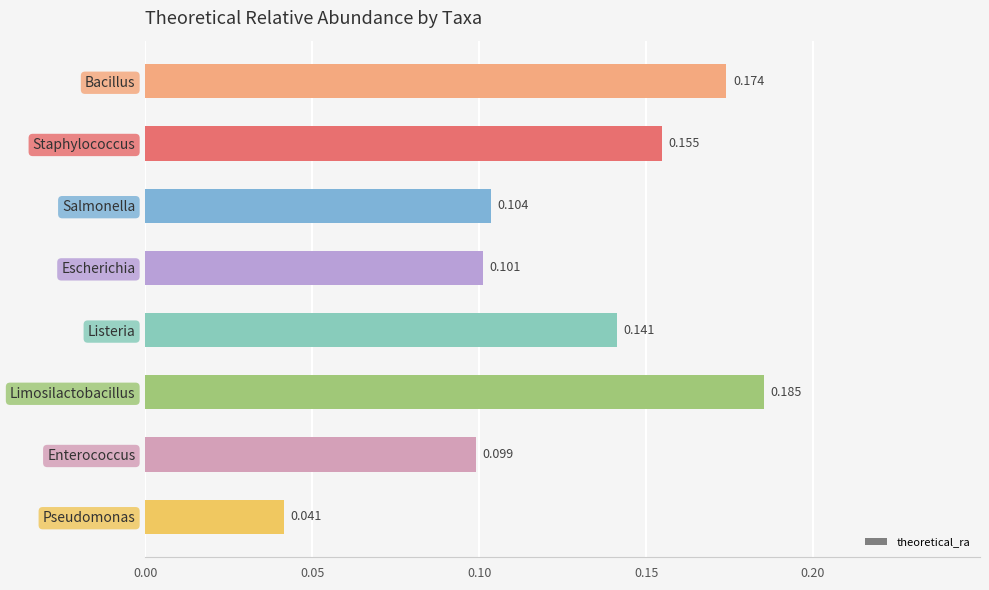

Rank the categories by value from lowest to highest.

Pseudomonas, Enterococcus, Escherichia, Salmonella, Listeria, Staphylococcus, Bacillus, Limosilactobacillus